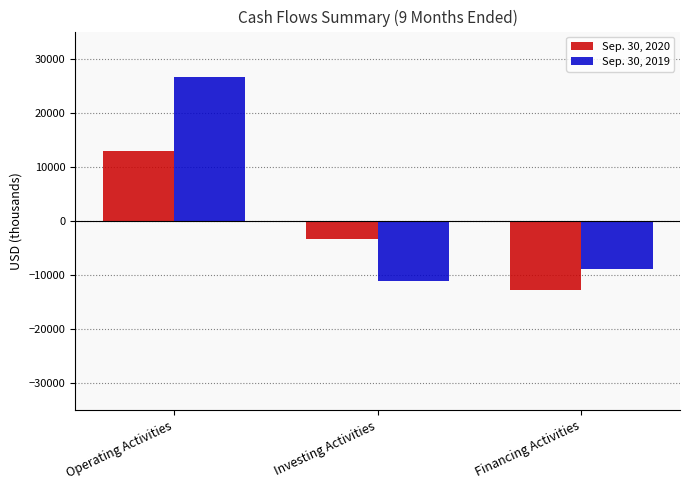

What is the minimum value for Sep. 30, 2019?

-11209